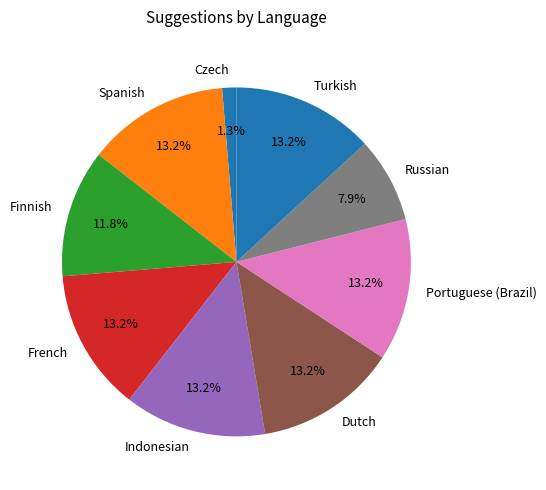

How many segments does this pie chart have?

9